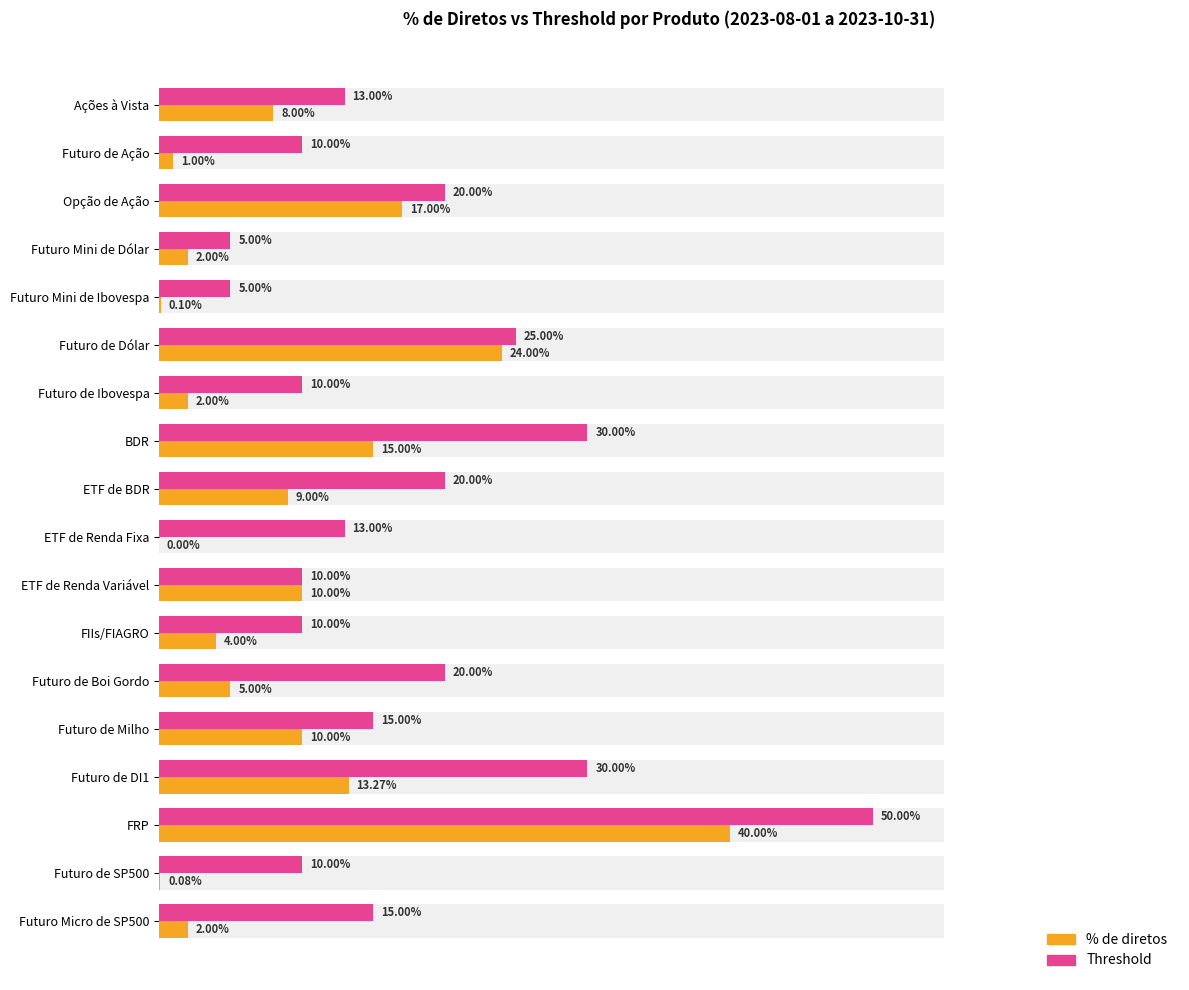

Reading left to right, transcribe all the data shown in this chart.

% de diretos: 0.1	0.0	0.2	0.0	0.0	0.2	0.0	0.1	0.1	0.0	0.1	0.0	0.1	0.1	0.1	0.4	0.0	0.0
Threshold: 0.1	0.1	0.2	0.1	0.1	0.2	0.1	0.3	0.2	0.1	0.1	0.1	0.2	0.1	0.3	0.5	0.1	0.1